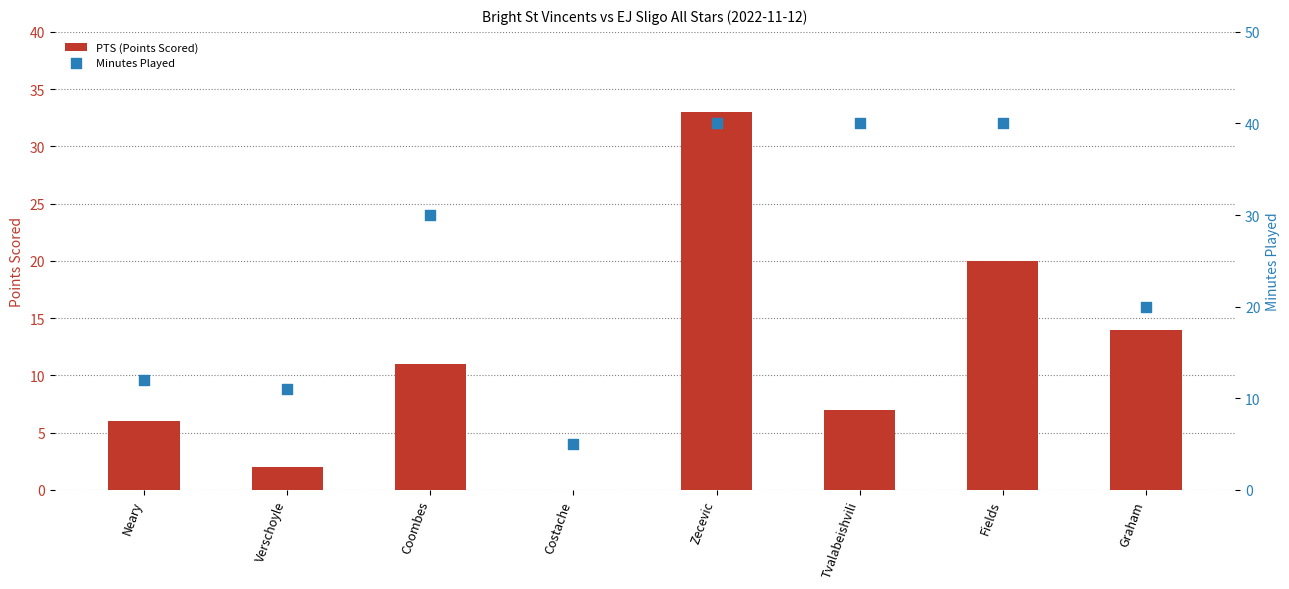

What are all the series names shown in the legend?

PTS (Points Scored), Minutes Played